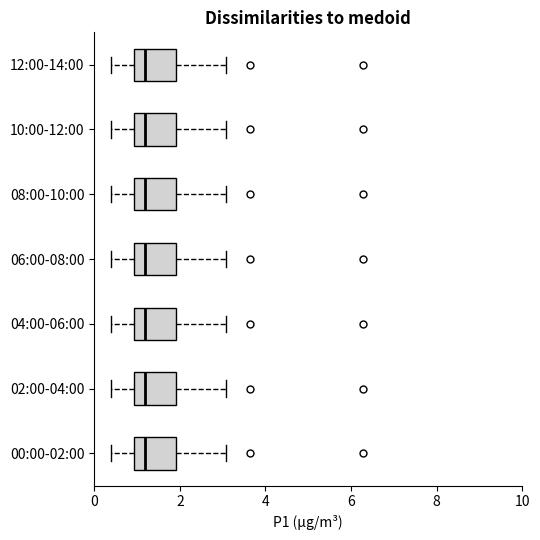

Reading bottom to top, transcribe this box plot: for each box, give where its median line is, the range the box spans, and where its two whiskers end, as read against the x-axis. The values are not printed on the chart, so give them approximately, as read against the axis.

00:00-02:00: median 1.2, box 1.0 to 2.0, whiskers 0.4 to 3.0
02:00-04:00: median 1.2, box 1.0 to 2.0, whiskers 0.4 to 3.0
04:00-06:00: median 1.2, box 1.0 to 2.0, whiskers 0.4 to 3.0
06:00-08:00: median 1.2, box 1.0 to 2.0, whiskers 0.4 to 3.0
08:00-10:00: median 1.2, box 1.0 to 2.0, whiskers 0.4 to 3.0
10:00-12:00: median 1.2, box 1.0 to 2.0, whiskers 0.4 to 3.0
12:00-14:00: median 1.2, box 1.0 to 2.0, whiskers 0.4 to 3.0